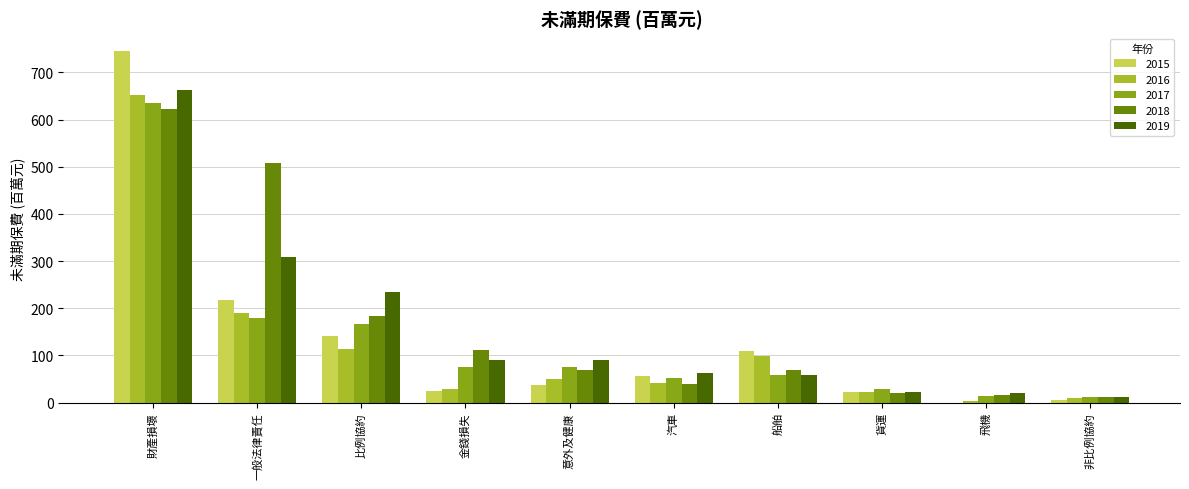

What is the approximate value of 2018 at 一般法律責任?

507.6